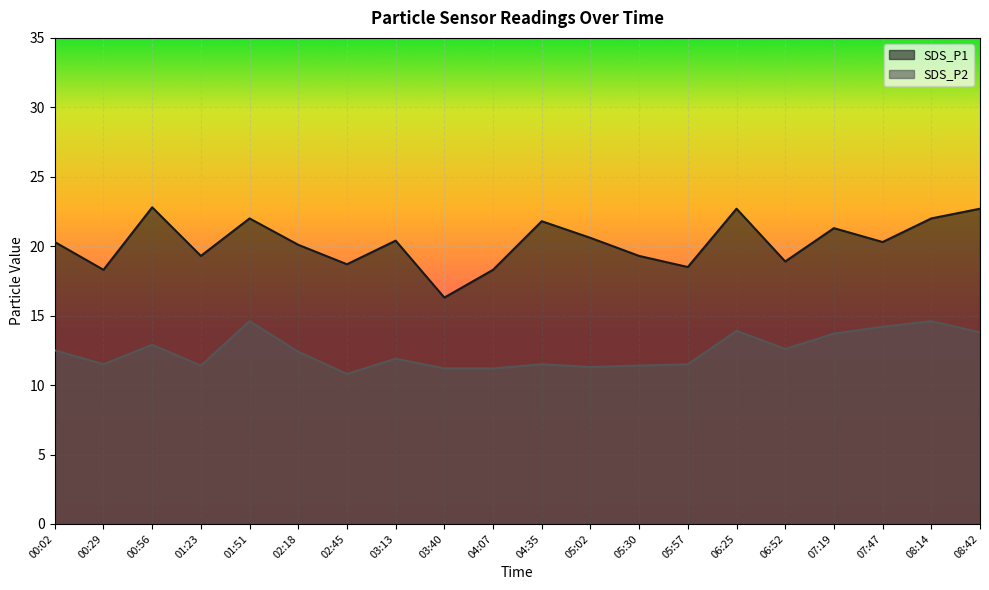

Where does the SDS_P2 series first go above 12?

00:02